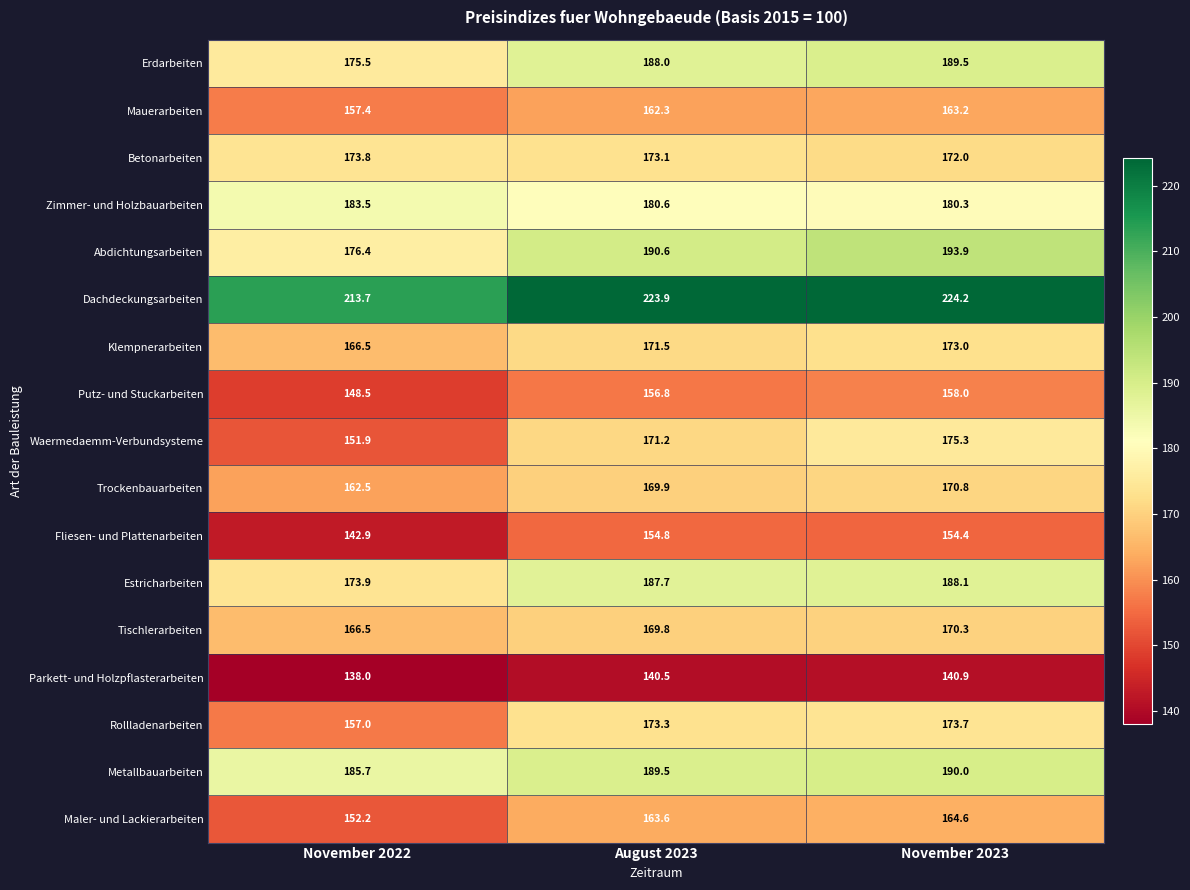

List the labels in order of Zimmer- und Holzbauarbeiten value, largest first.

November 2022, August 2023, November 2023